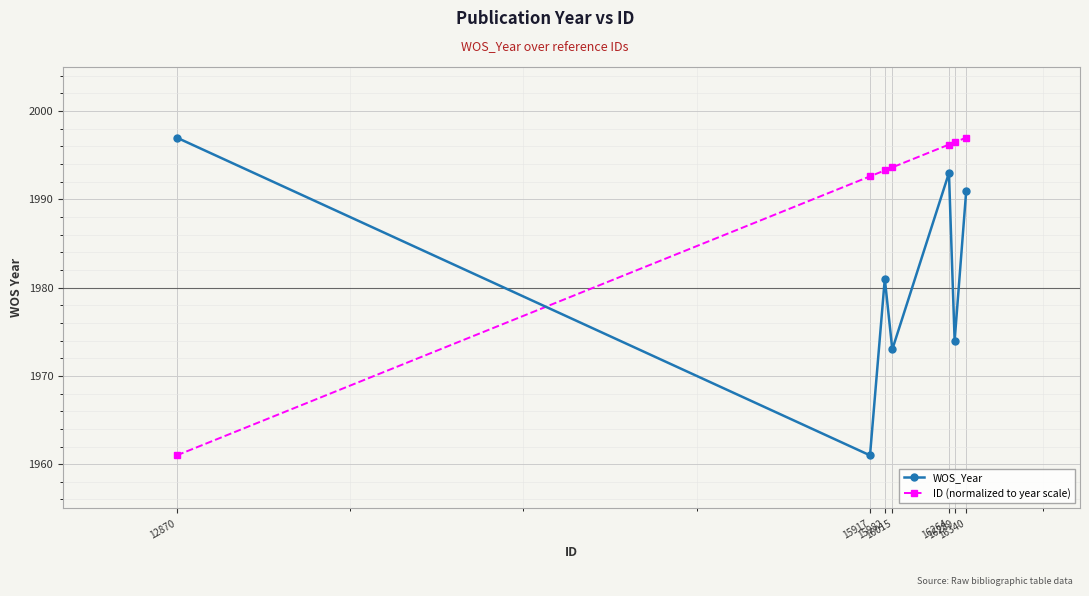

Reading left to right, list all the values displayed in this chart.

WOS_Year: 12870=1997.0	15917=1961.0	15982=1981.0	16015=1973.0	16264=1993.0	16289=1974.0	16340=1991.0
ID (normalized to year scale): 12870=1961.0	15917=1992.6	15982=1993.3	16015=1993.6	16264=1996.2	16289=1996.5	16340=1997.0